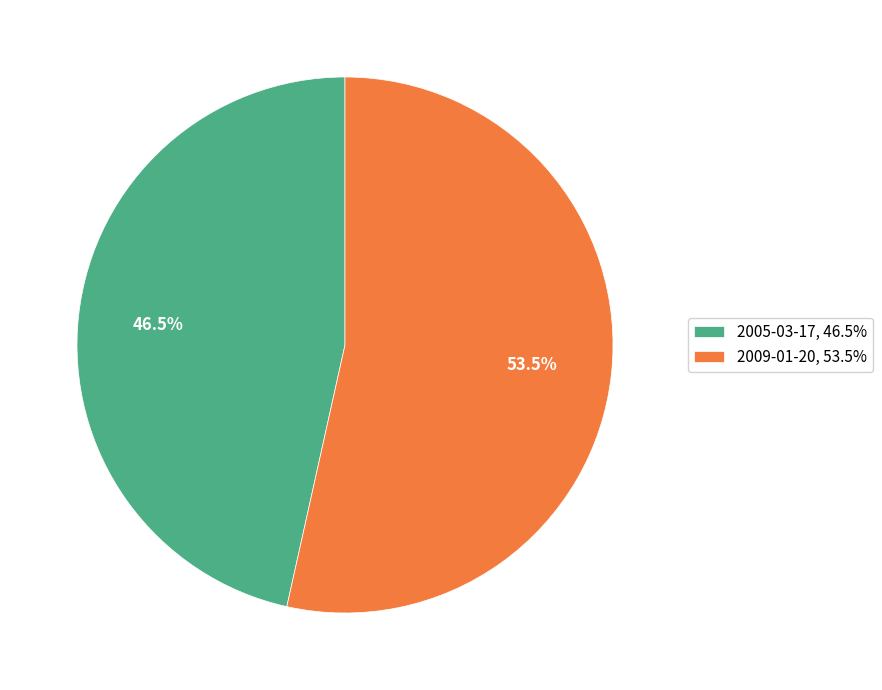

Which has a higher value, 2005-03-17, 46.5% or 2009-01-20, 53.5%?

2009-01-20, 53.5%